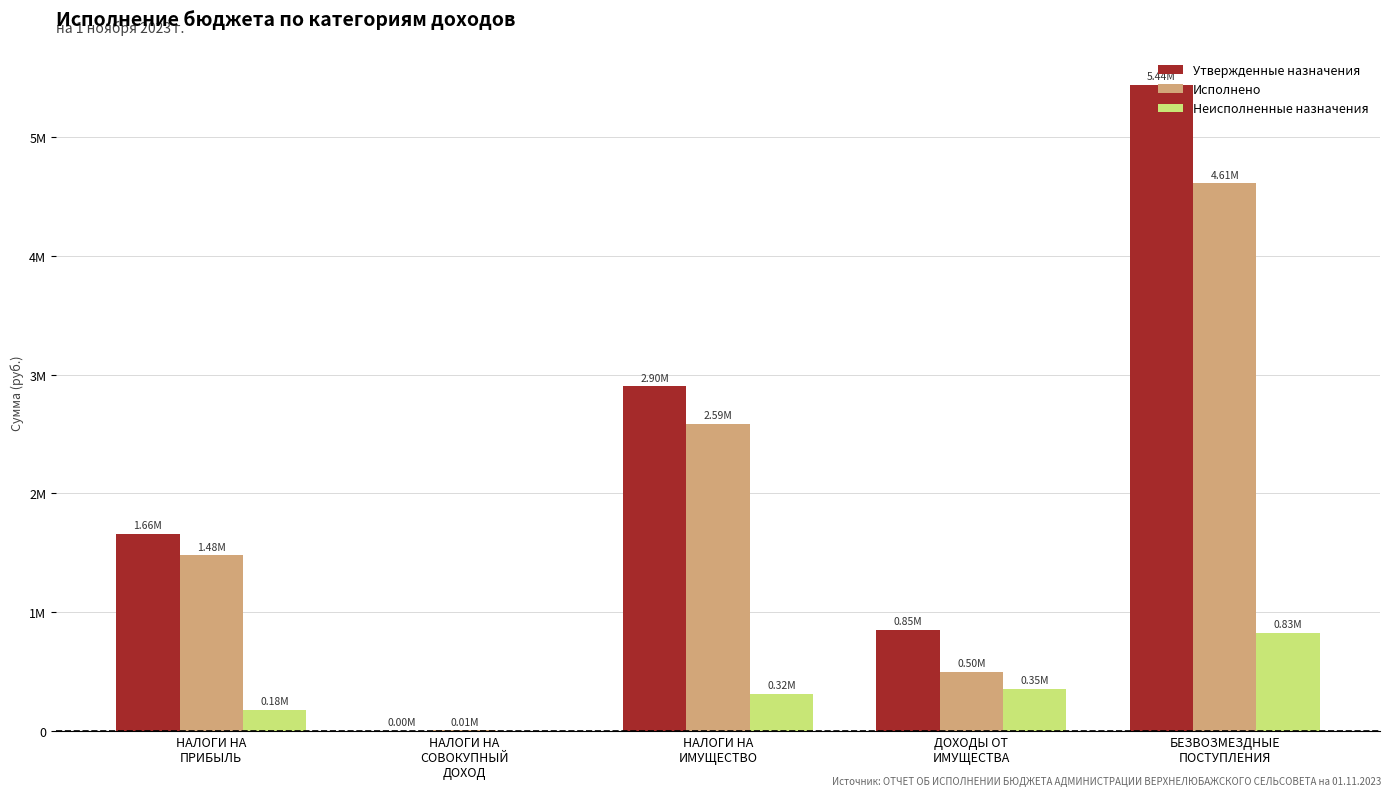

The value of Утвержденные назначения at ДОХОДЫ ОТ
ИМУЩЕСТВА is 196733.9. True or false?

False